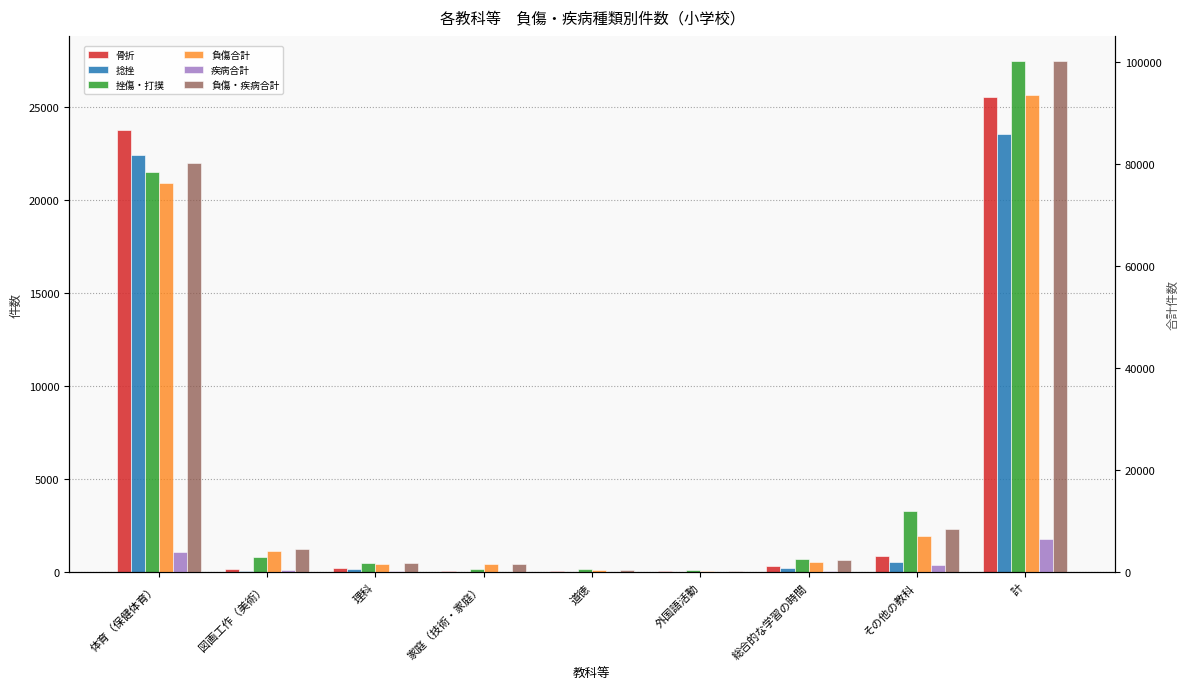

Count the number of categories in the chart.

9